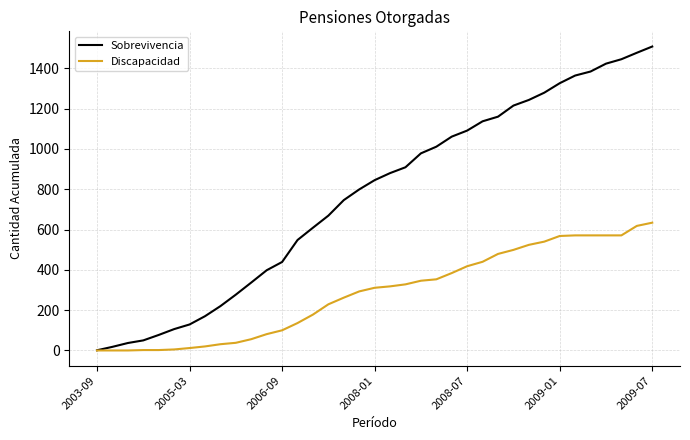

Which series has the largest total across all categories?

Sobrevivencia